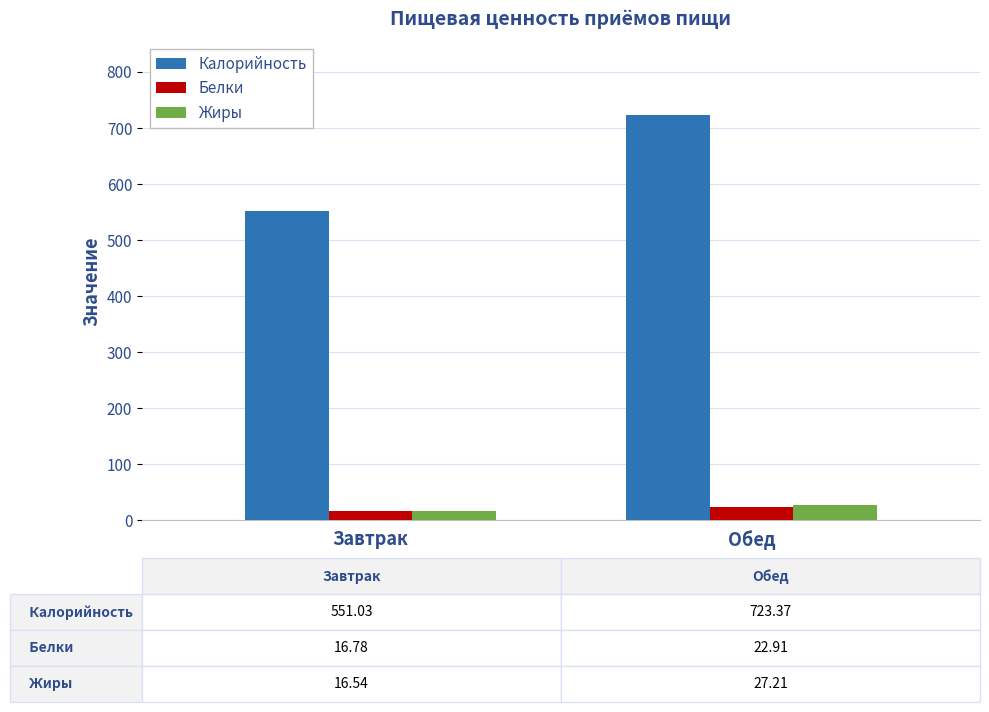

Are the bars horizontal?

No